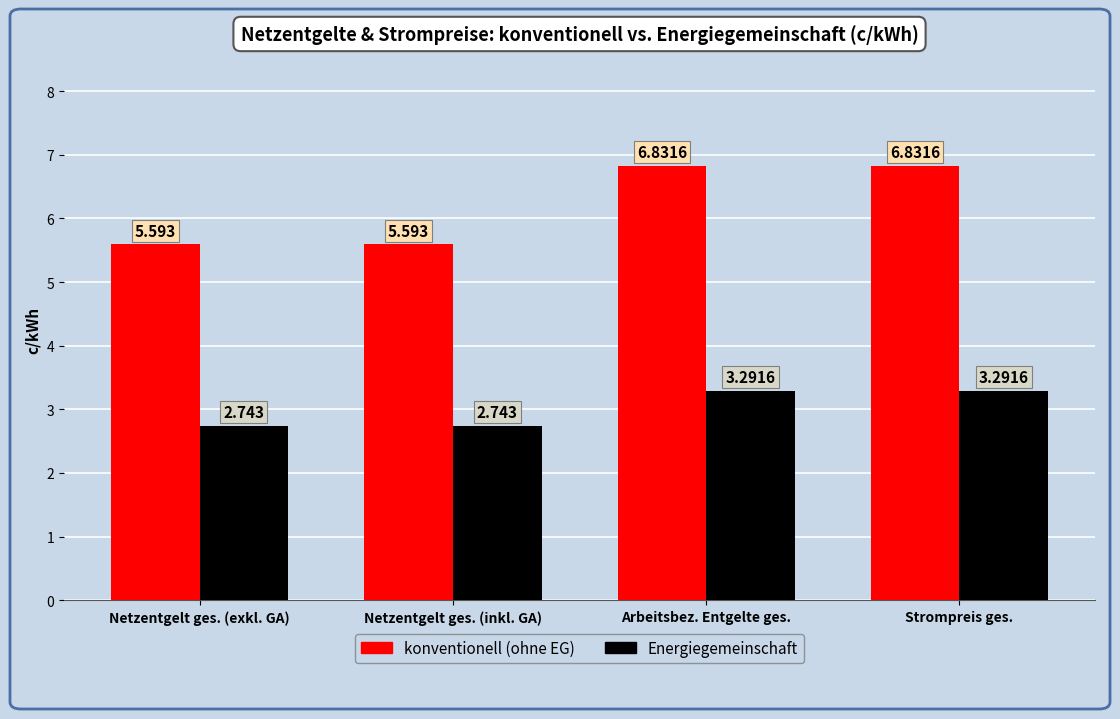

Which series has the largest range (max minus min)?

konventionell (ohne EG)